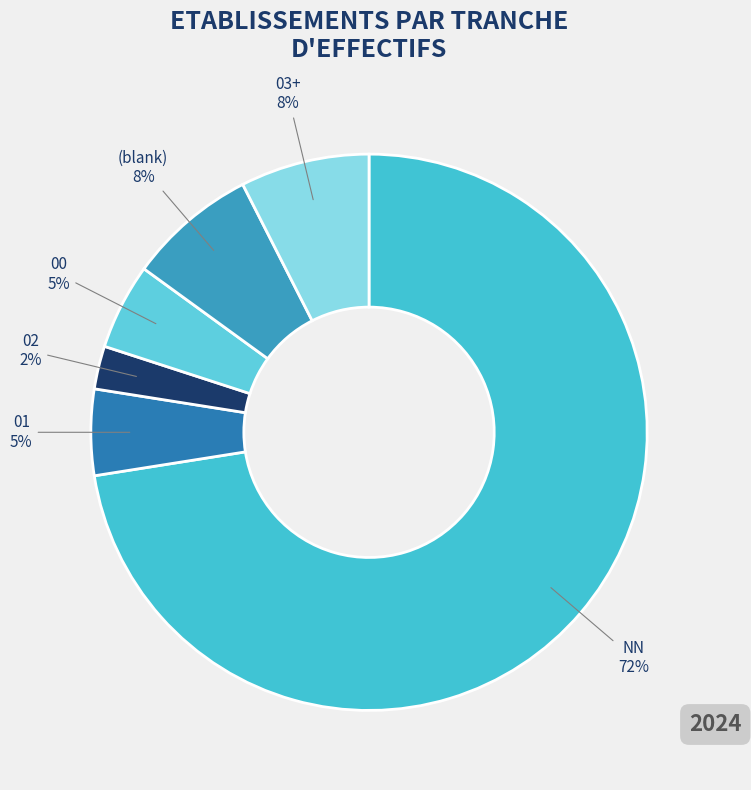

True or false: 02 accounts for 29% of the total.

False